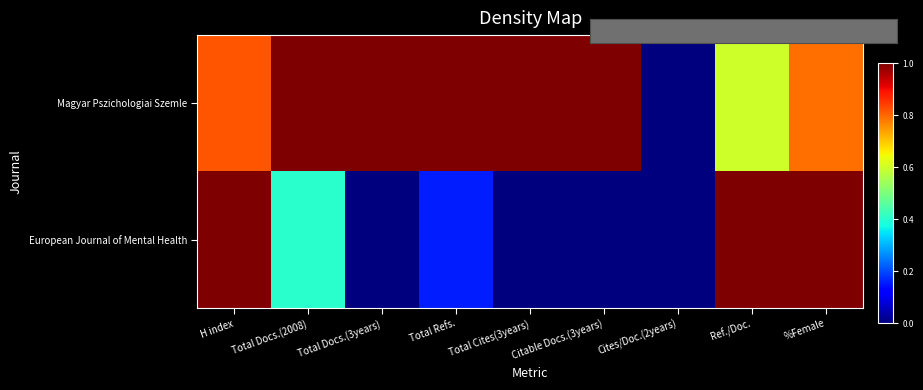

What is the total value across all series at Total Refs.?

1.2